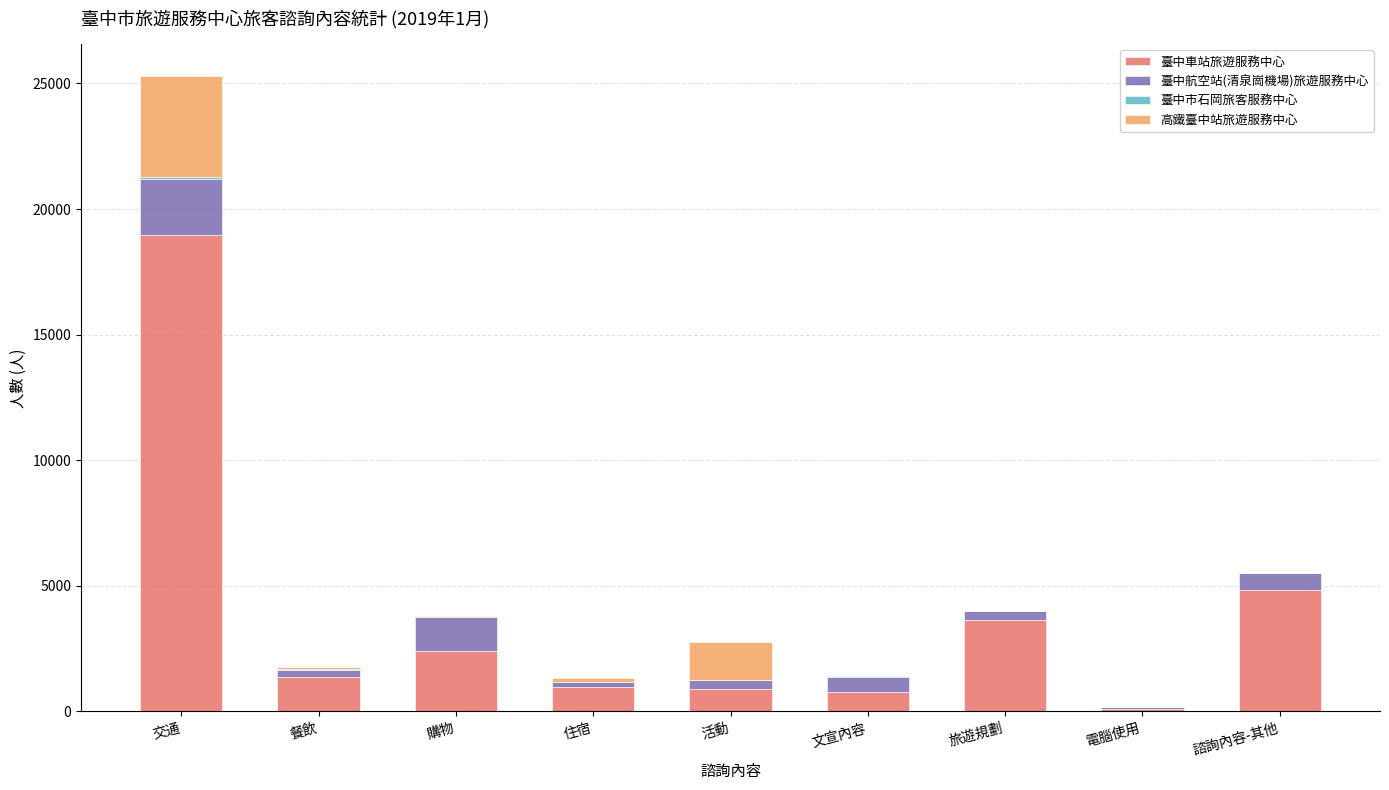

Is it true that 臺中車站旅遊服務中心 equals 25798 at 交通?

False